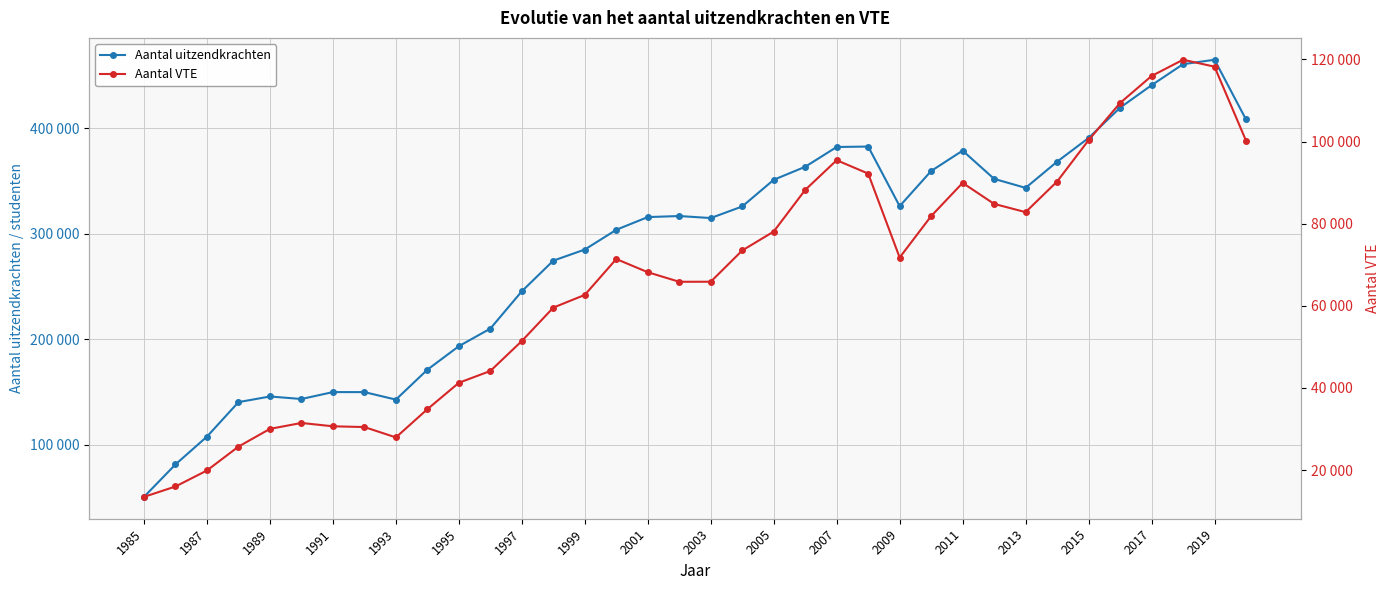

What is the average value of the Aantal VTE series?

66217